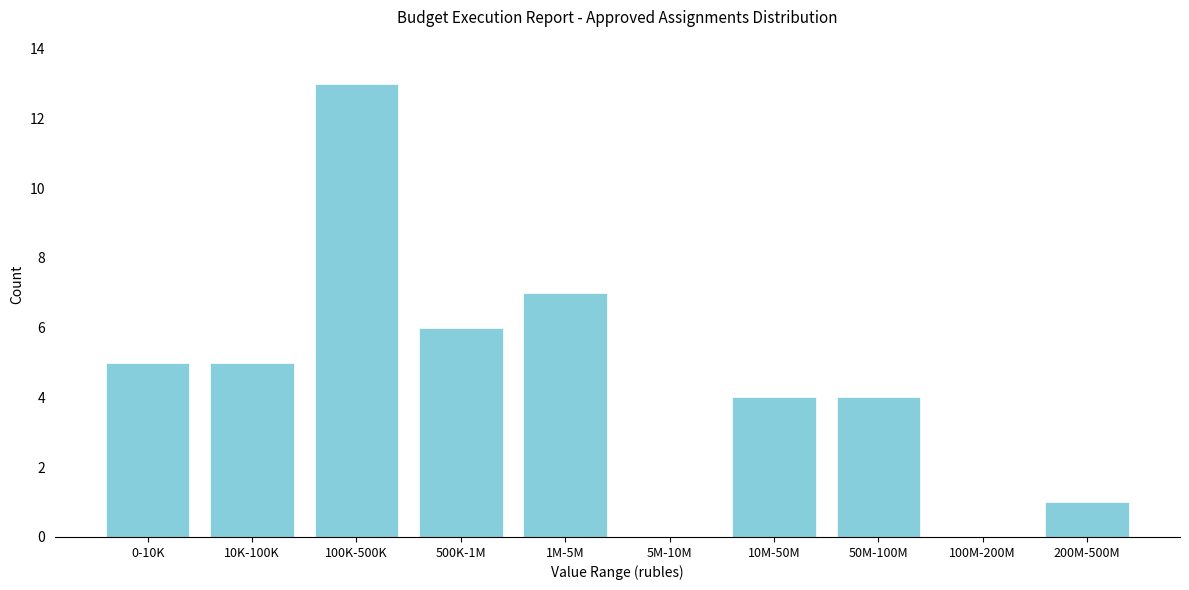

Reading left to right, transcribe all the data shown in this chart.

0-10K=5	10K-100K=5	100K-500K=13	500K-1M=6	1M-5M=7	5M-10M=0	10M-50M=4	50M-100M=4	100M-200M=0	200M-500M=1